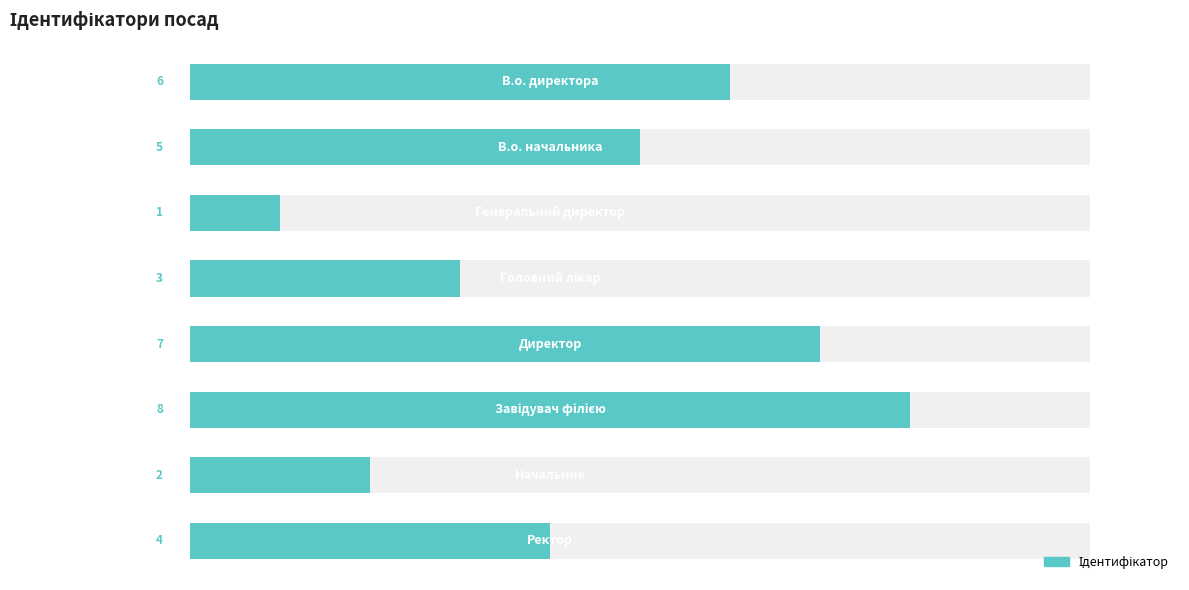

What is the difference between the maximum and second lowest values?

6